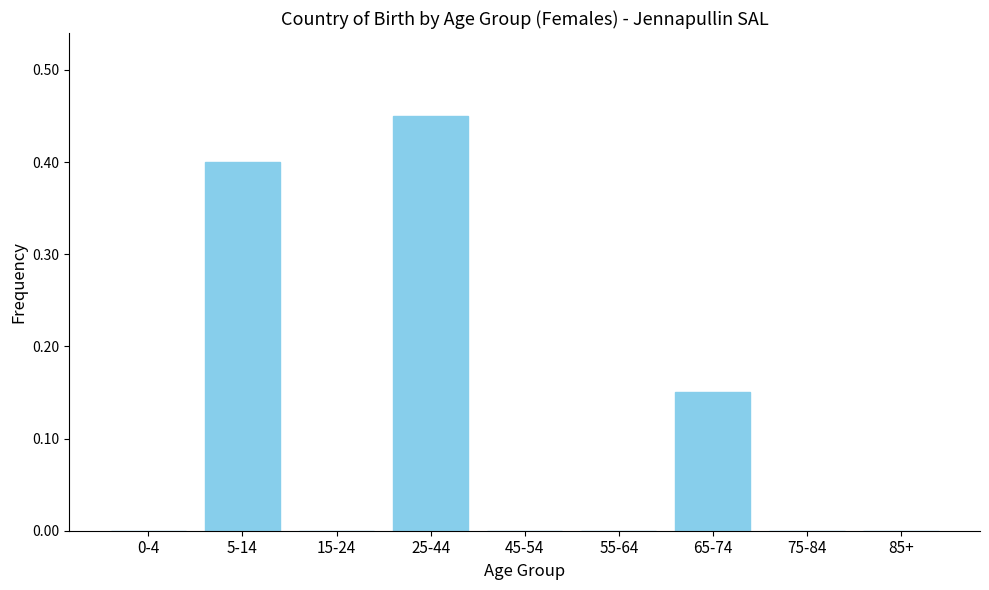

Which label corresponds to the largest value in the chart?

25-44